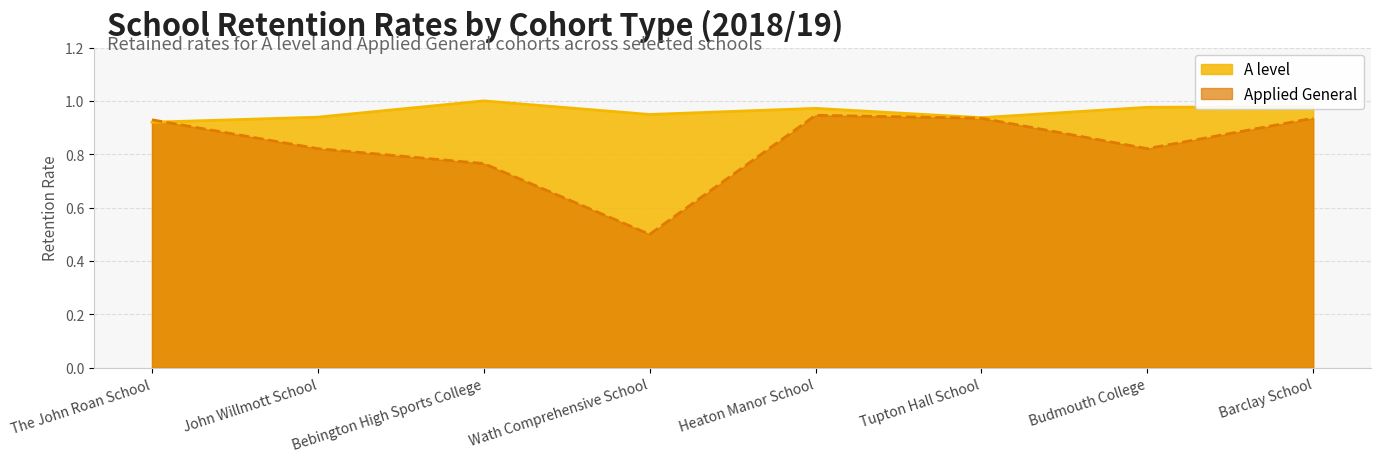

In Applied General, how many points are lower than both neighbors (excluding endpoints)?

2